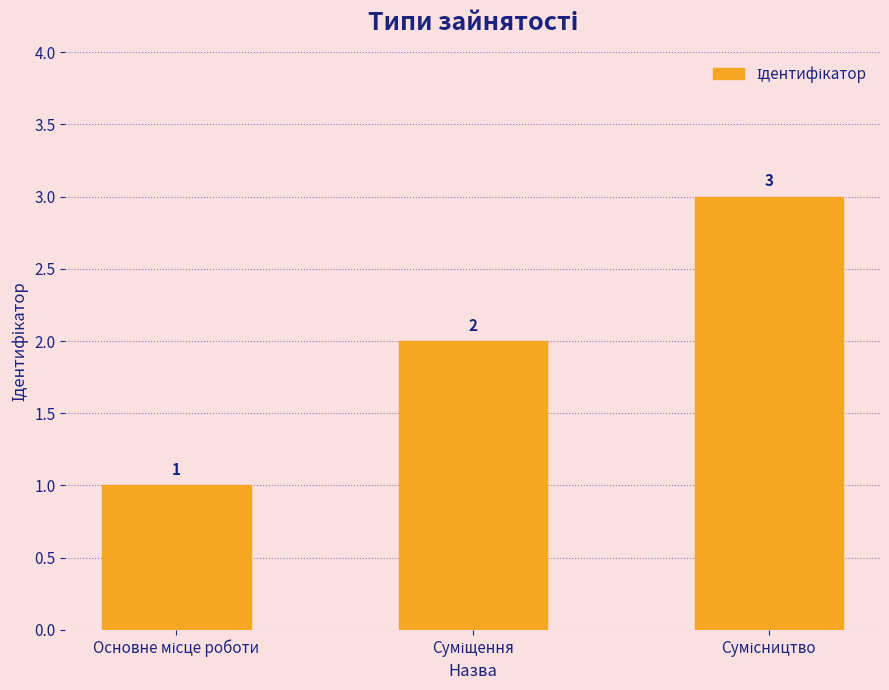

What is the value of the 3rd bar from the left?

3